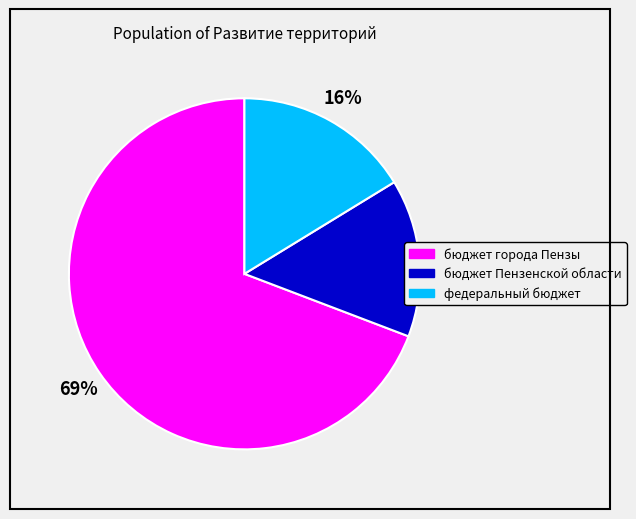

What percentage is the бюджет города Пензы slice, to the nearest percent?

69%